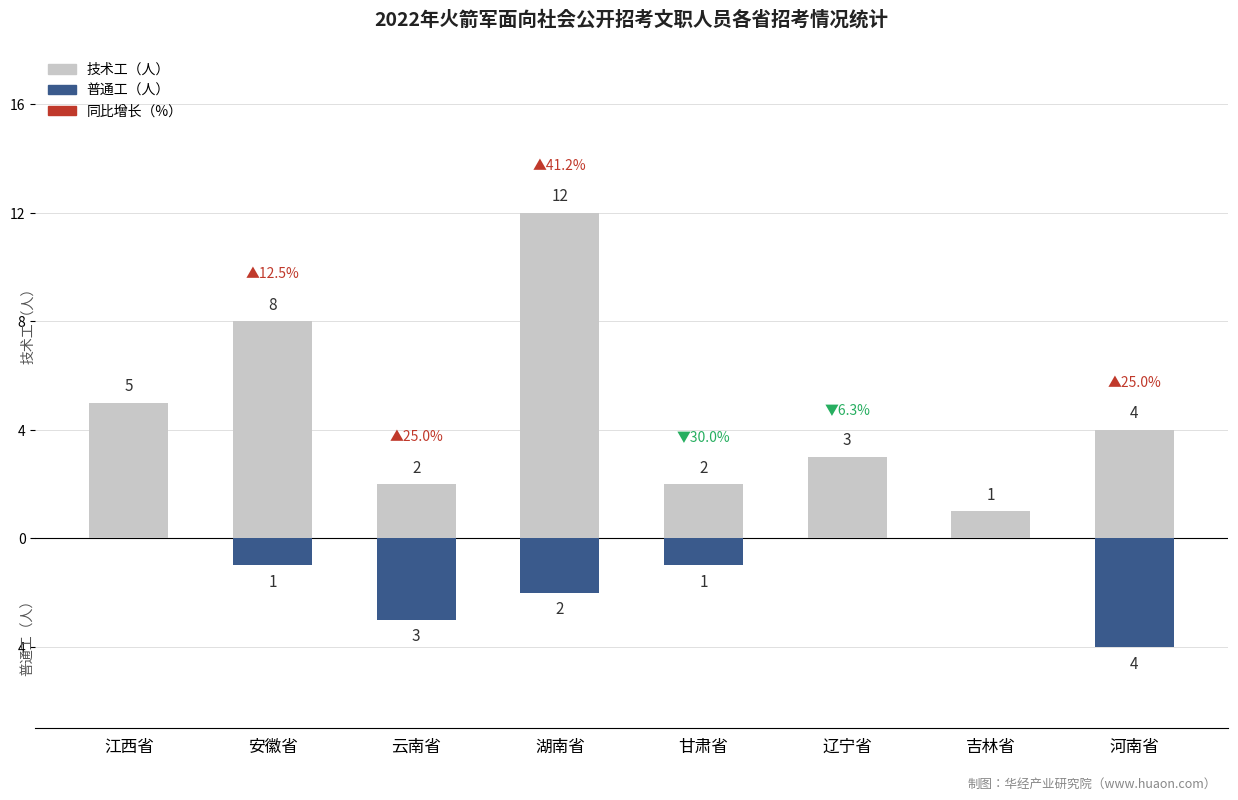

Does the chart contain any negative values?

Yes